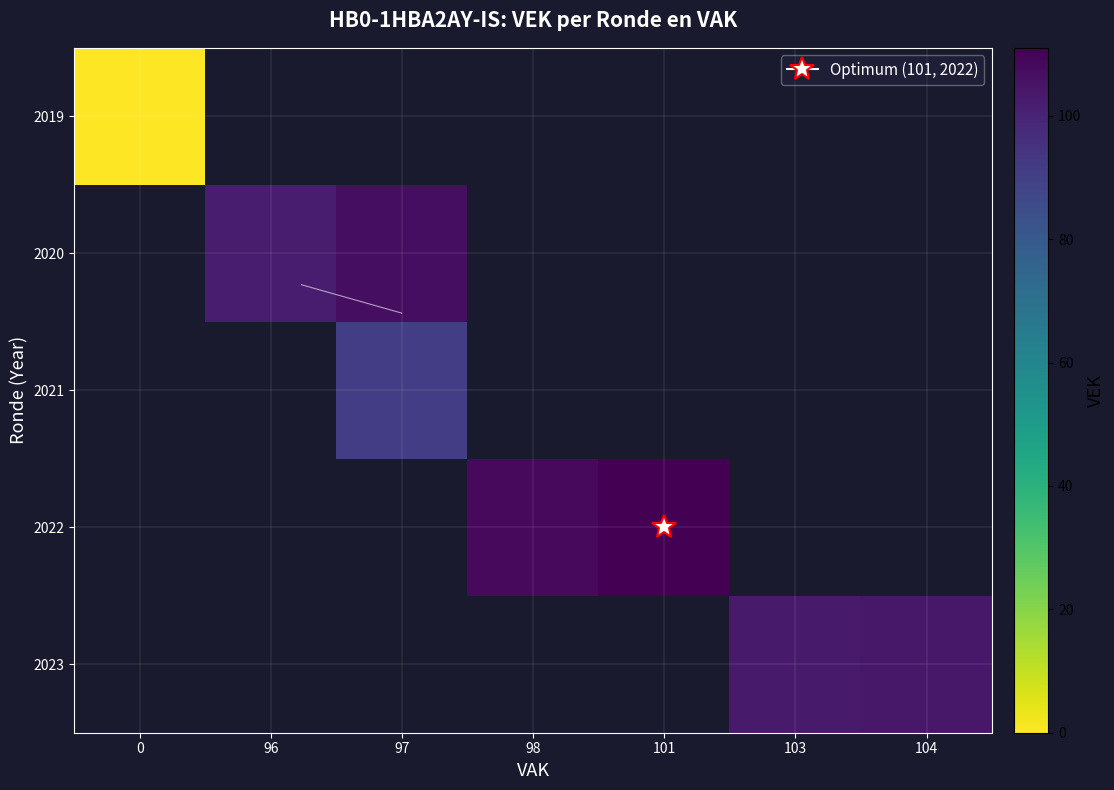

Between 104 and 96, which is larger?

96